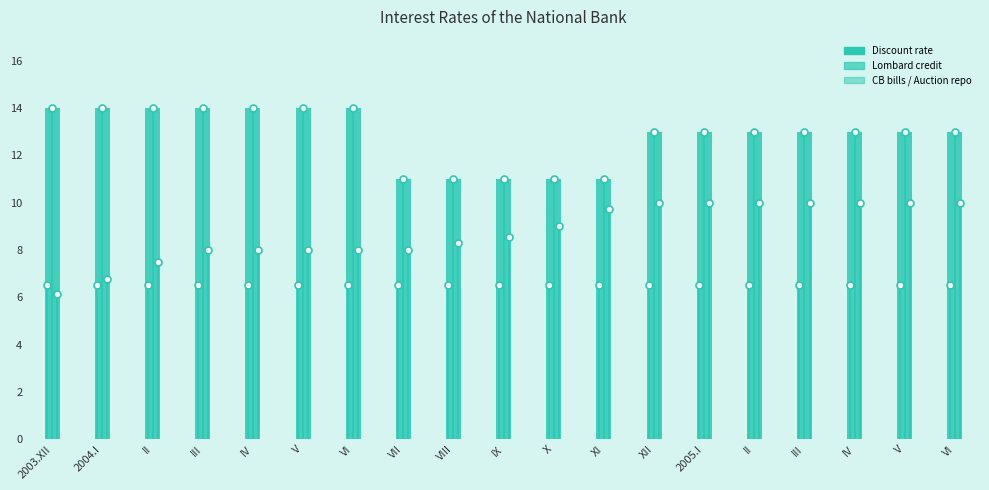

Which category has the lowest value in the CB bills / Auction repo series?

2003.XII